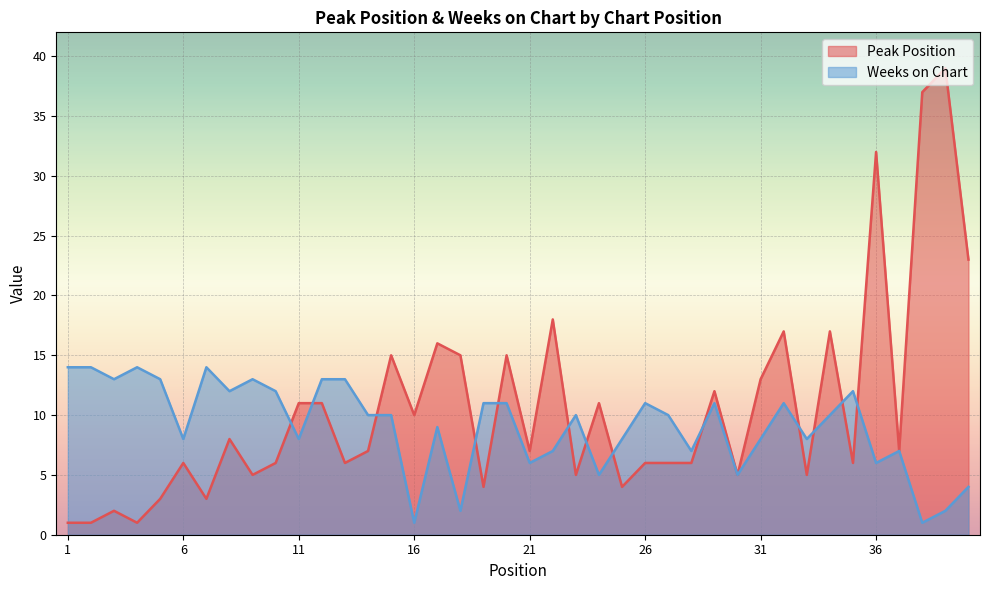

Reading right to left, extract all data points from this chart.

Peak Position: 40=23	39=39	38=37	37=7	36=32	35=6	34=17	33=5	32=17	31=13	30=5	29=12	28=6	27=6	26=6	25=4	24=11	23=5	22=18	21=7	20=15	19=4	18=15	17=16	16=10	15=15	14=7	13=6	12=11	11=11	10=6	9=5	8=8	7=3	6=6	5=3	4=1	3=2	2=1	1=1
Weeks on Chart: 40=4	39=2	38=1	37=7	36=6	35=12	34=10	33=8	32=11	31=8	30=5	29=11	28=7	27=10	26=11	25=8	24=5	23=10	22=7	21=6	20=11	19=11	18=2	17=9	16=1	15=10	14=10	13=13	12=13	11=8	10=12	9=13	8=12	7=14	6=8	5=13	4=14	3=13	2=14	1=14